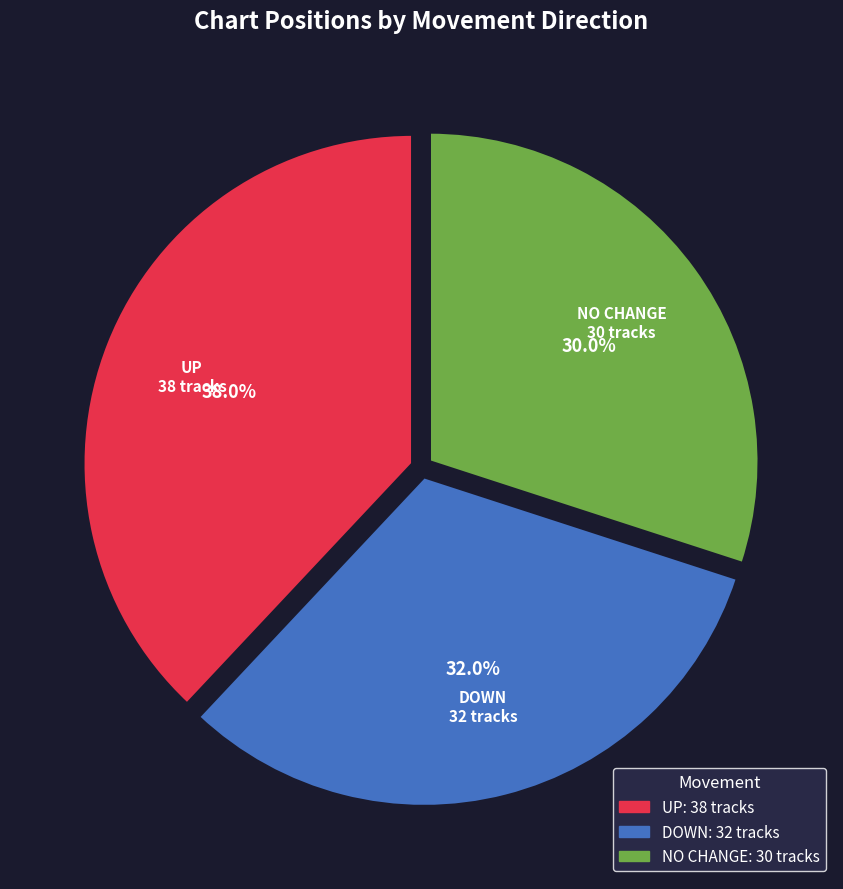

How many segments does this pie chart have?

3